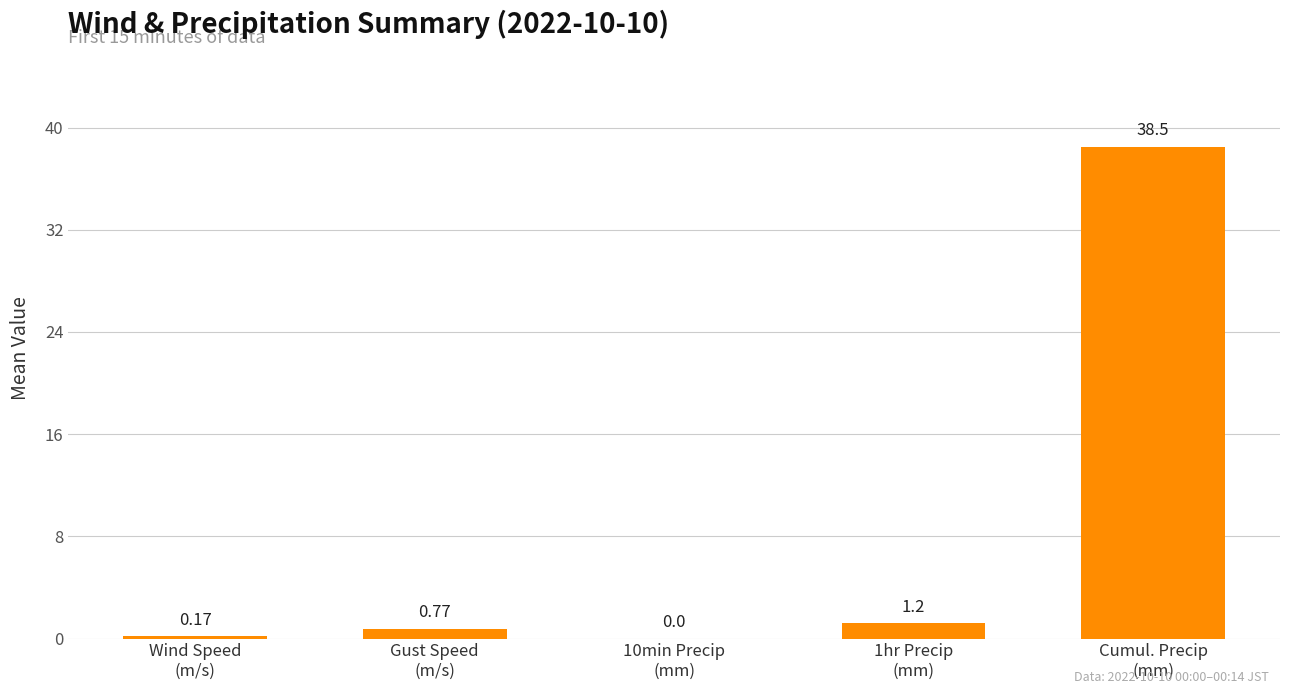

How many values are above zero?

4